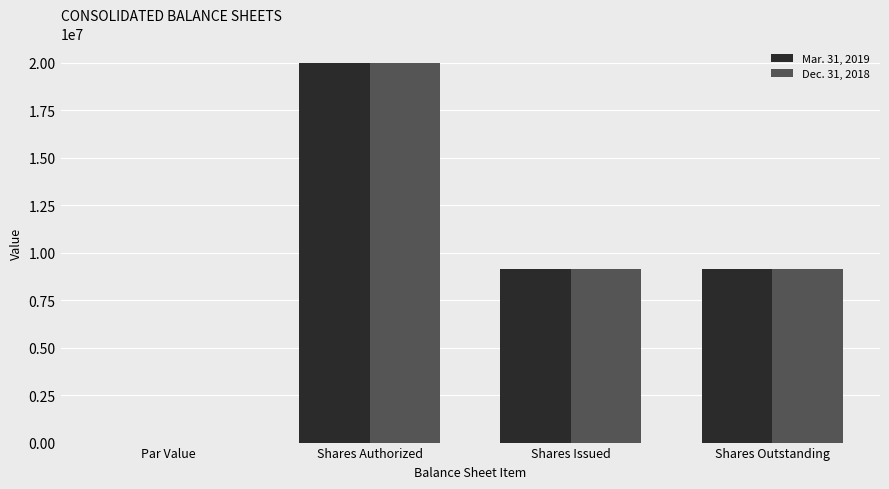

What is the sum of the Mar. 31, 2019 values at Shares Outstanding and Par Value?

9154599